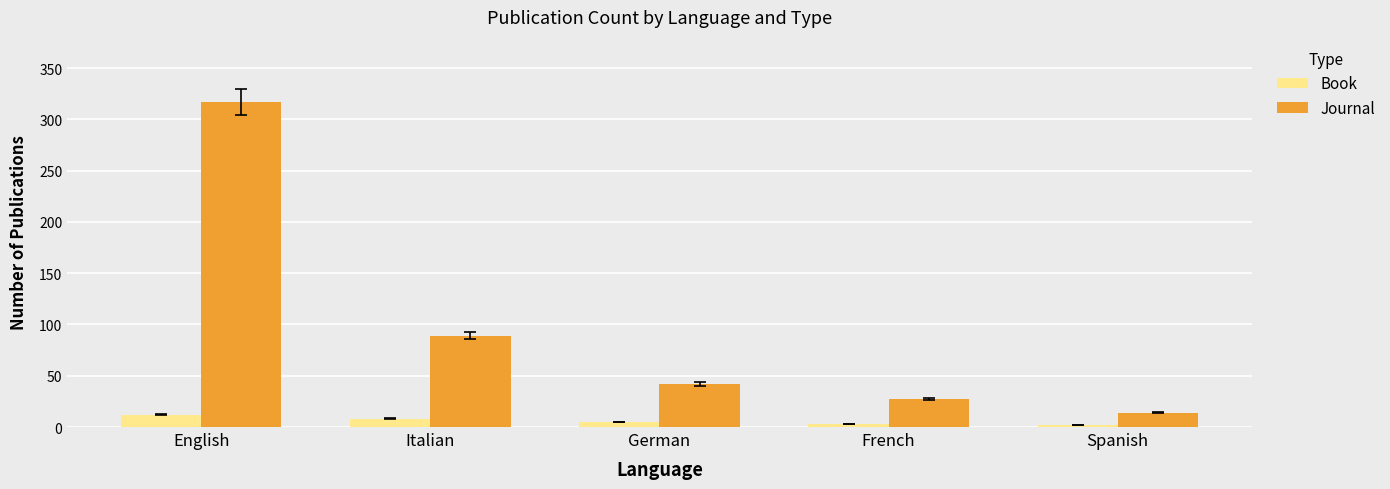

What is the total value across all series at Italian?

97